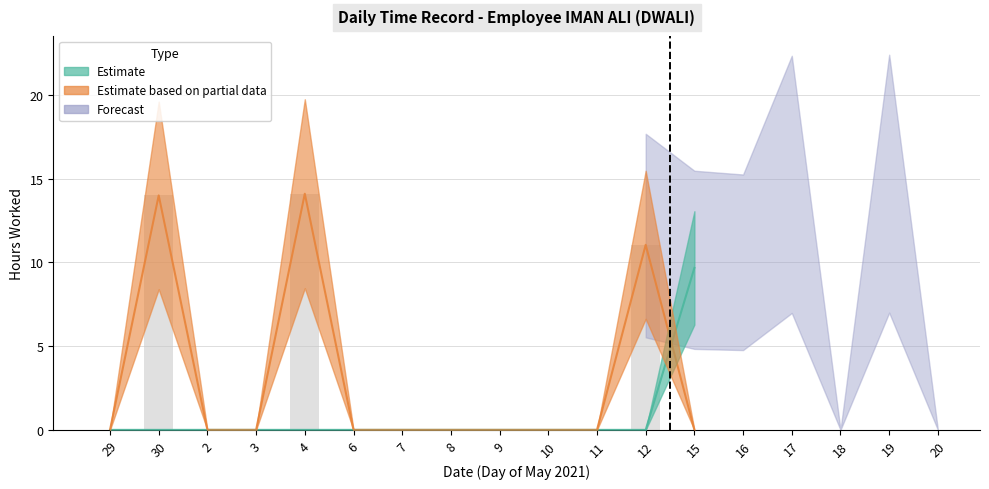

How many groups of bars are there?

18